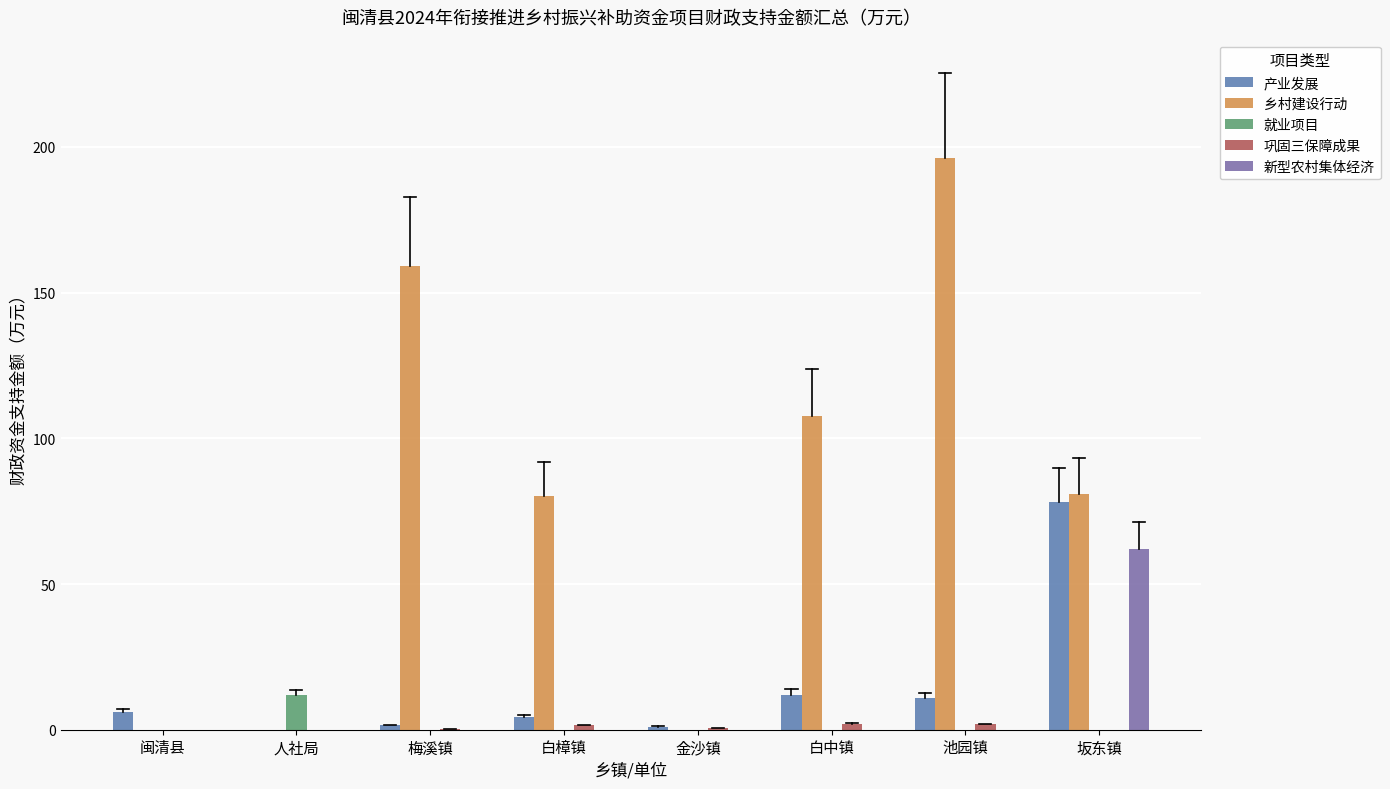

Reading left to right, extract all data points from this chart.

产业发展: 闽清县=6.1	人社局=0.0	梅溪镇=1.5	白樟镇=4.5	金沙镇=1.0	白中镇=12.1	池园镇=11.1	坂东镇=78.1
乡村建设行动: 闽清县=0.0	人社局=0.0	梅溪镇=159.1	白樟镇=80.0	金沙镇=0.0	白中镇=107.6	池园镇=196.1	坂东镇=81.1
就业项目: 闽清县=0.0	人社局=12.0	梅溪镇=0.0	白樟镇=0.0	金沙镇=0.0	白中镇=0.0	池园镇=0.0	坂东镇=0.0
巩固三保障成果: 闽清县=0.0	人社局=0.0	梅溪镇=0.3	白樟镇=1.5	金沙镇=0.6	白中镇=2.1	池园镇=1.8	坂东镇=0.0
新型农村集体经济: 闽清县=0.0	人社局=0.0	梅溪镇=0.0	白樟镇=0.0	金沙镇=0.0	白中镇=0.0	池园镇=0.0	坂东镇=62.0